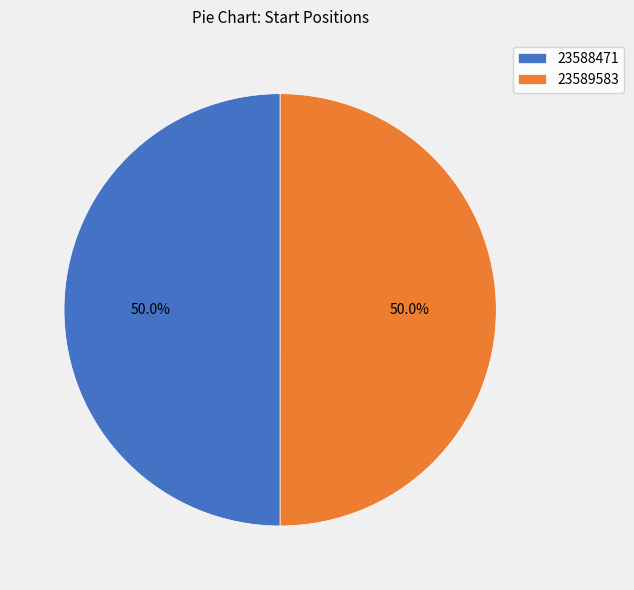

True or false: 23588471 accounts for 44% of the total.

False